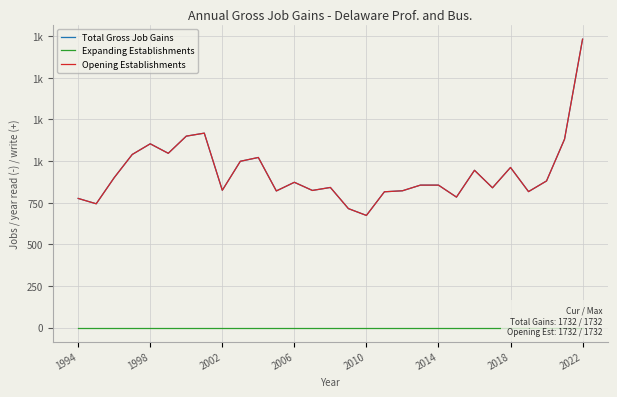

Is the value of Expanding Establishments at 2022 greater than the value of Opening Establishments at 9?

No